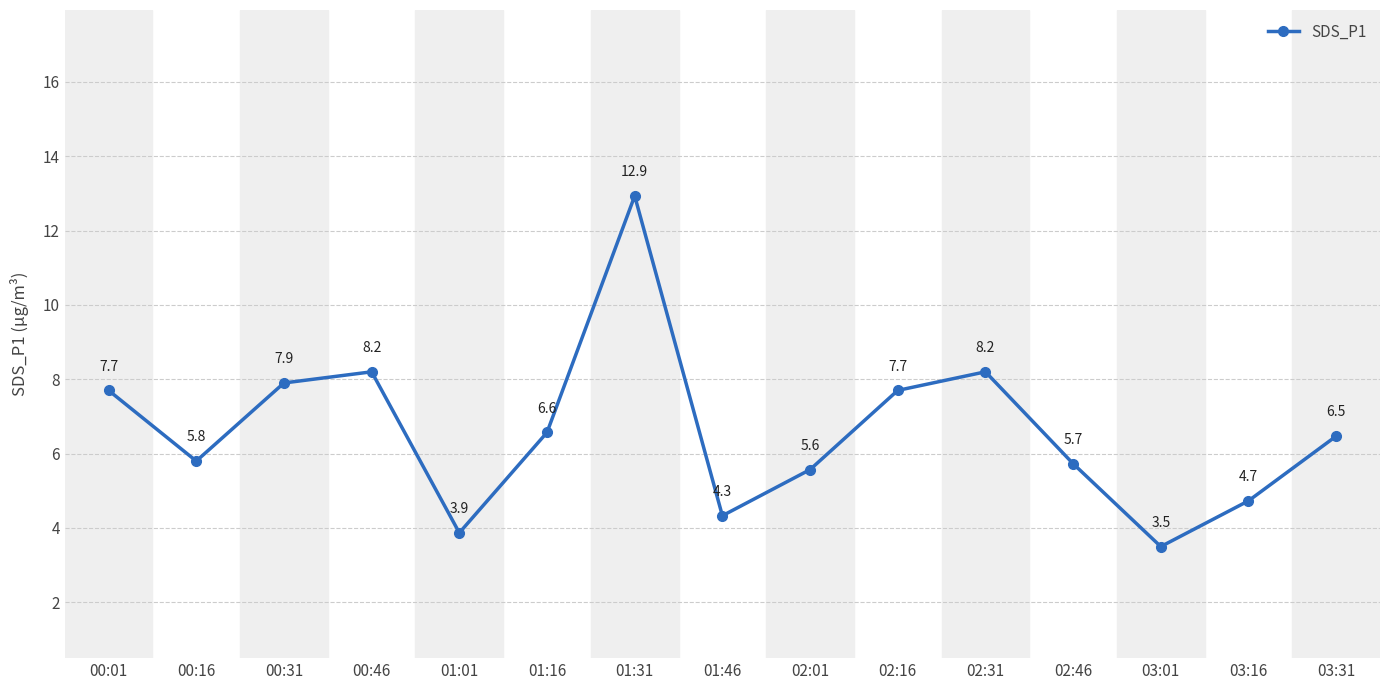

At which category does the data reach its first local valley?

00:16